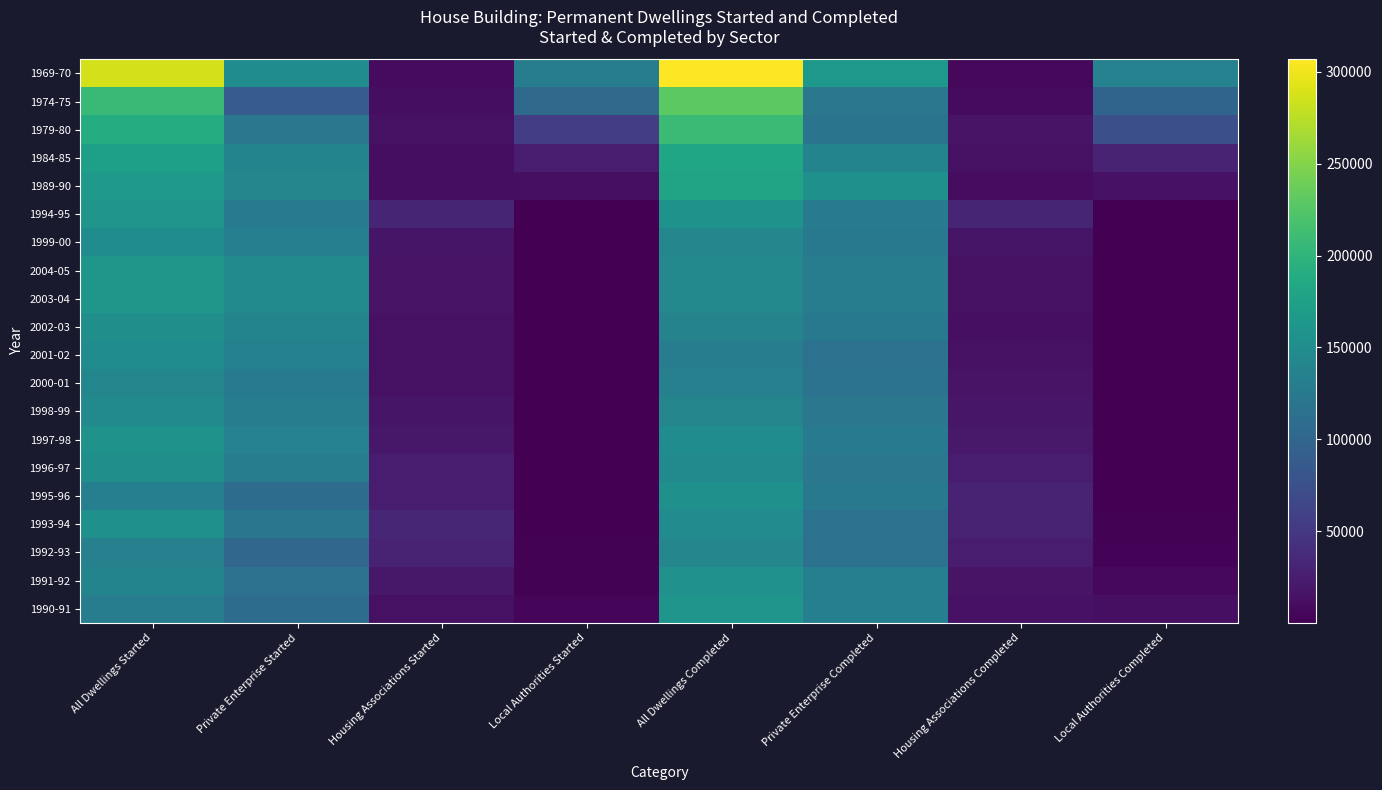

What is the difference between the second highest and second lowest values in the 1994-95 series?

157120